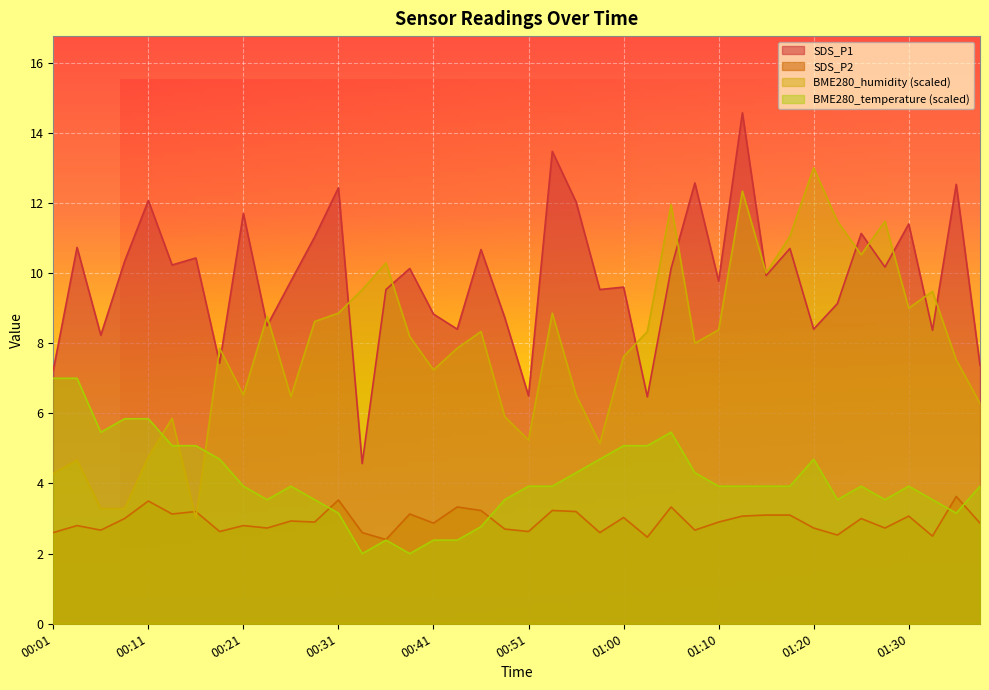

Where is BME280_humidity nearest to the value 8?

01:08